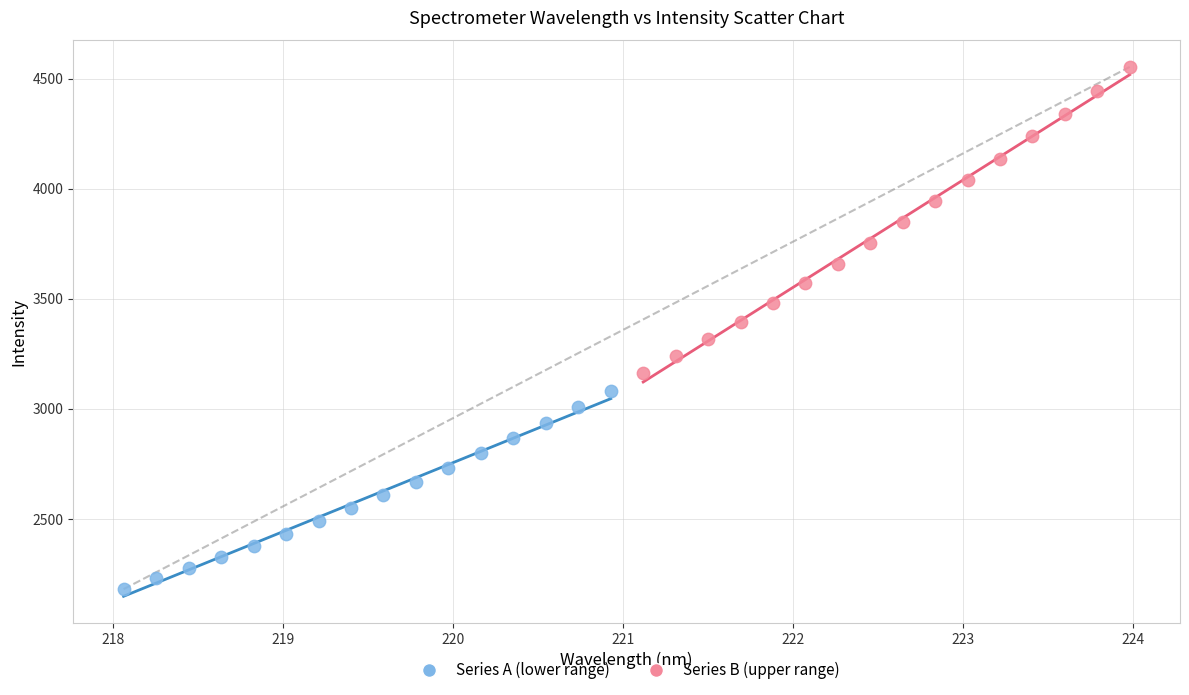

Which series contains the lowest Y value?

Series A (lower range)